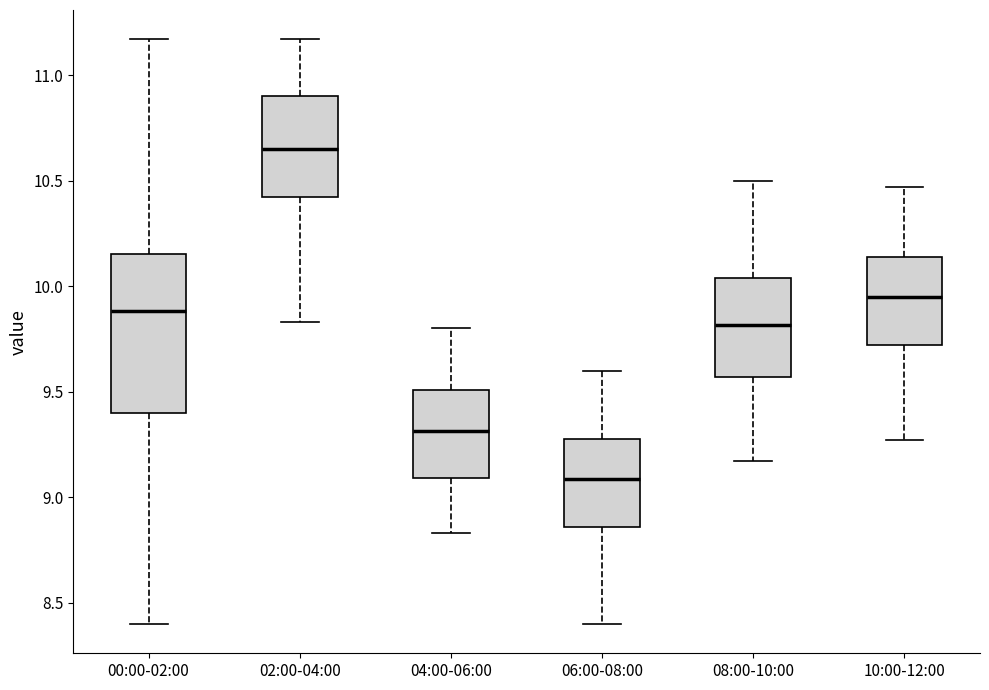

Comparing the boxes themselves (not the whiskers), which one is the tallest?

00:00-02:00